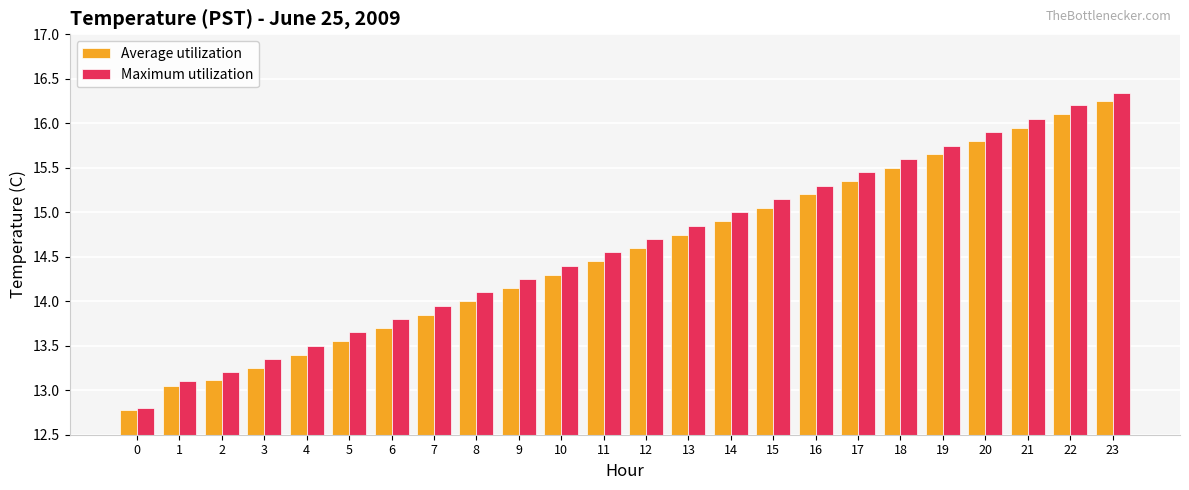

Which series has the widest spread of values?

Maximum utilization